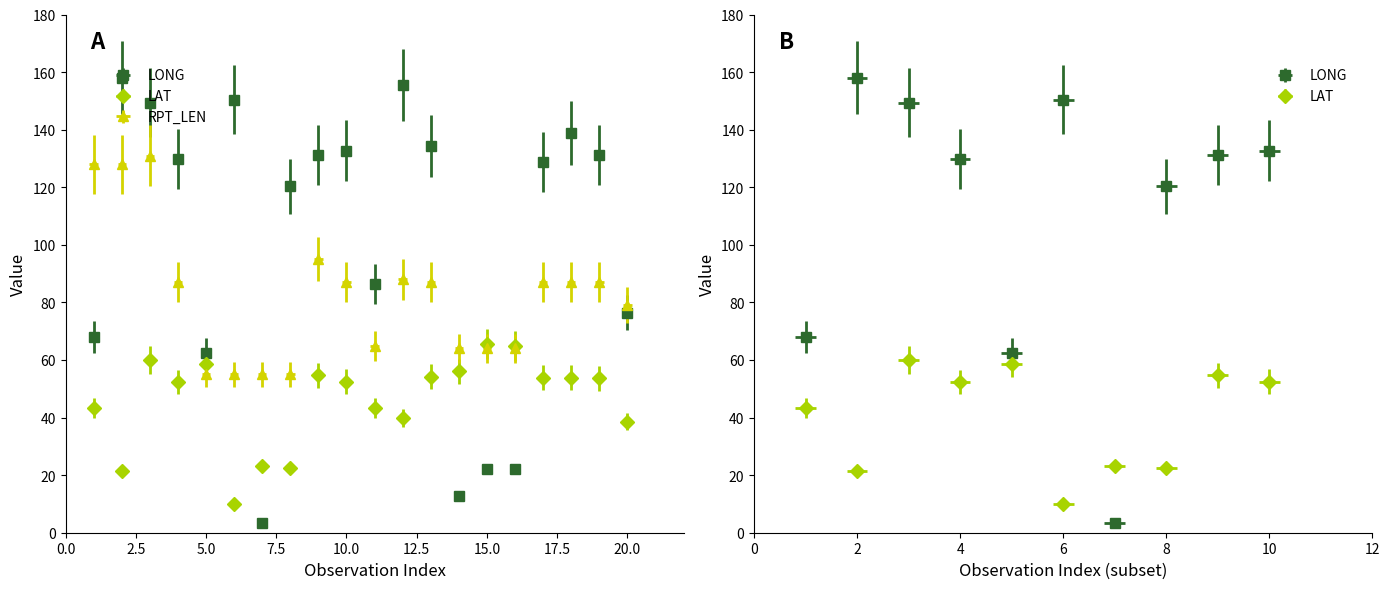

Is it true that LONG equals 1.1 at 15.0?

False